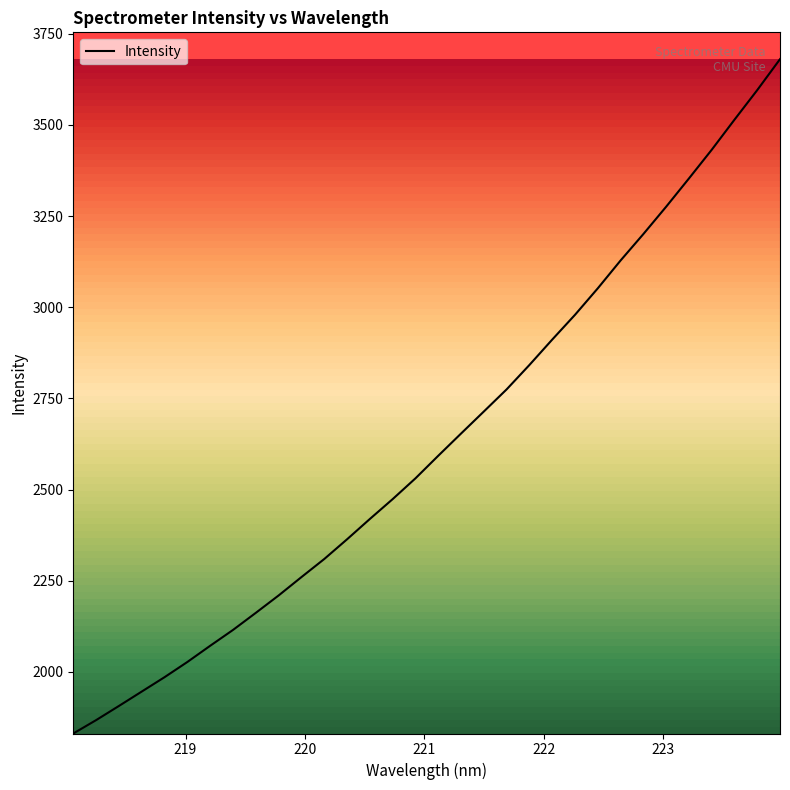

How many lines are shown in the chart?

1